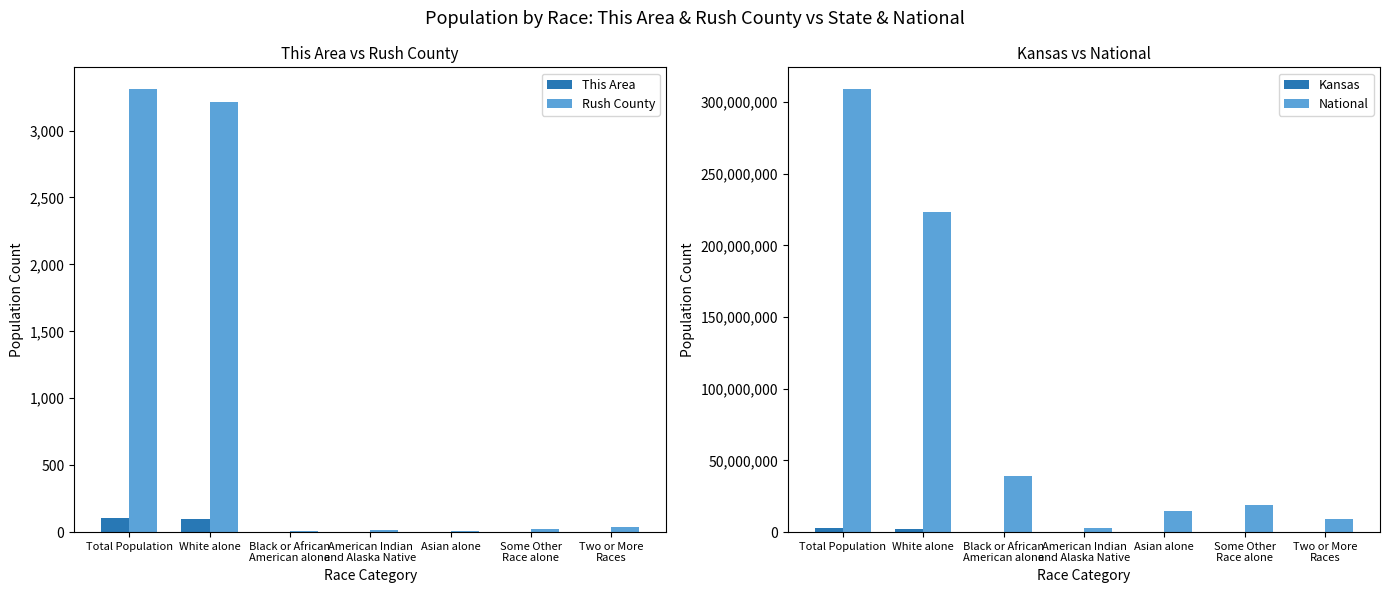

Which series has the widest spread of values?

National